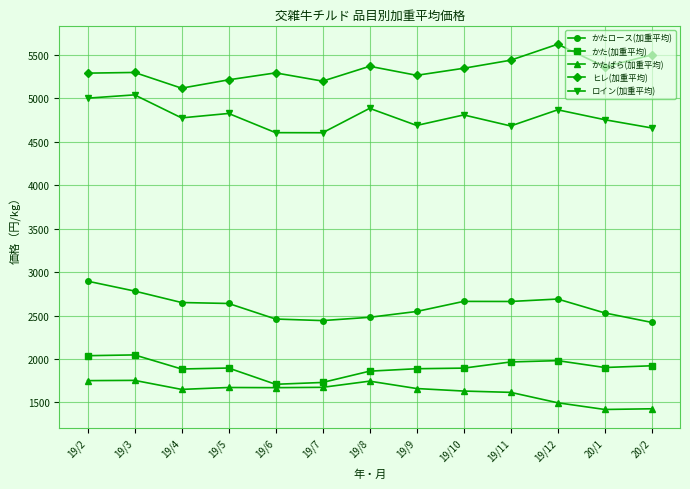

Rank the series by their maximum value, from highest to lowest.

ヒレ(加重平均), ロイン(加重平均), かたロース(加重平均), かた(加重平均), かたばら(加重平均)